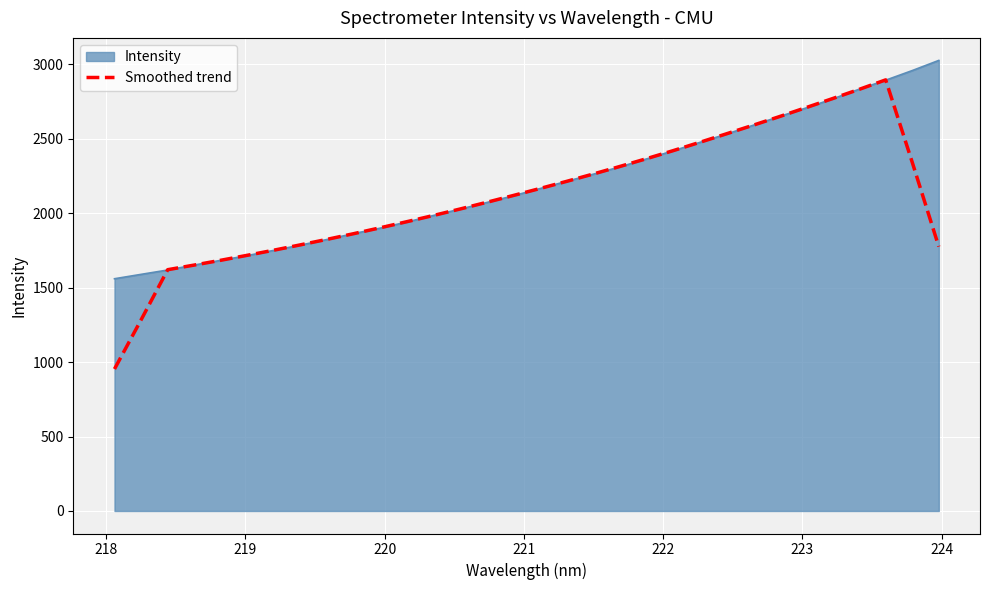

Which series has the largest range (max minus min)?

Smoothed trend